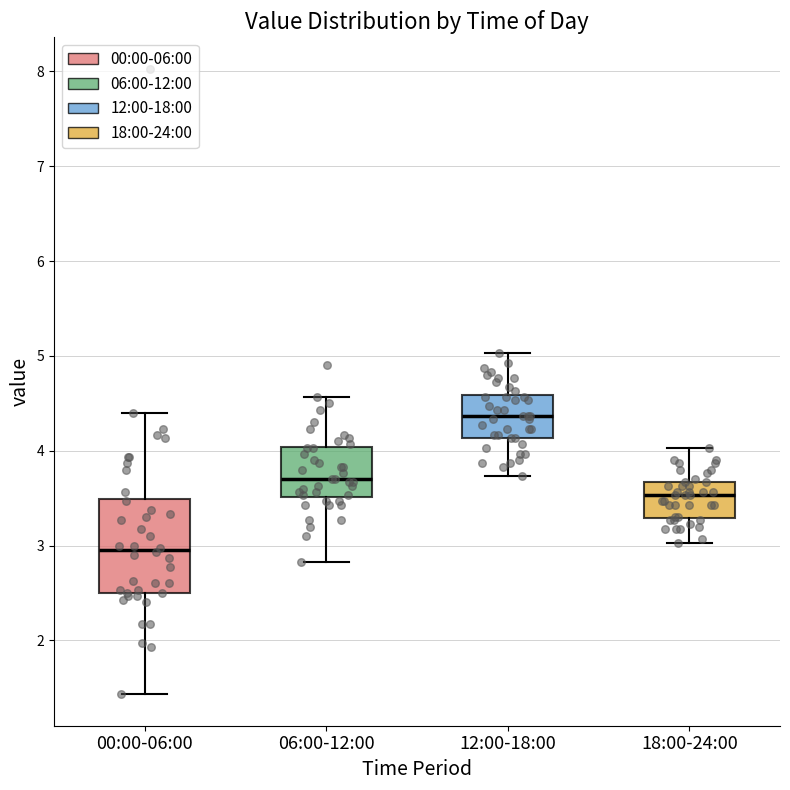

Where does the lower whisker of the box for 18:00-24:00 end on the y-axis? The values are not printed on the chart, so give them approximately, as read against the axis.

3.0